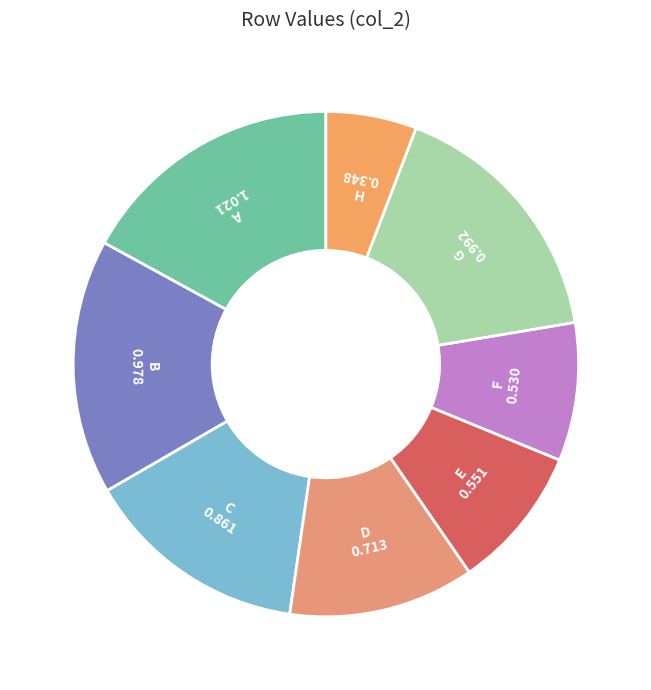

How many segments does this pie chart have?

8